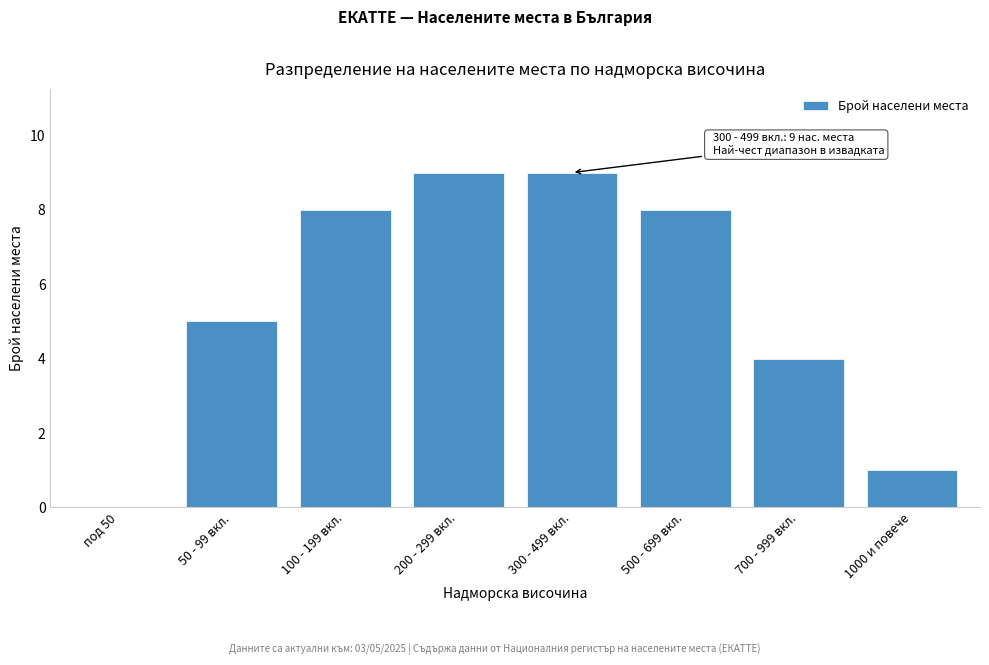

Reading left to right, extract all data points from this chart.

под 50=0	50 - 99 вкл.=5	100 - 199 вкл.=8	200 - 299 вкл.=9	300 - 499 вкл.=9	500 - 699 вкл.=8	700 - 999 вкл.=4	1000 и повече=1